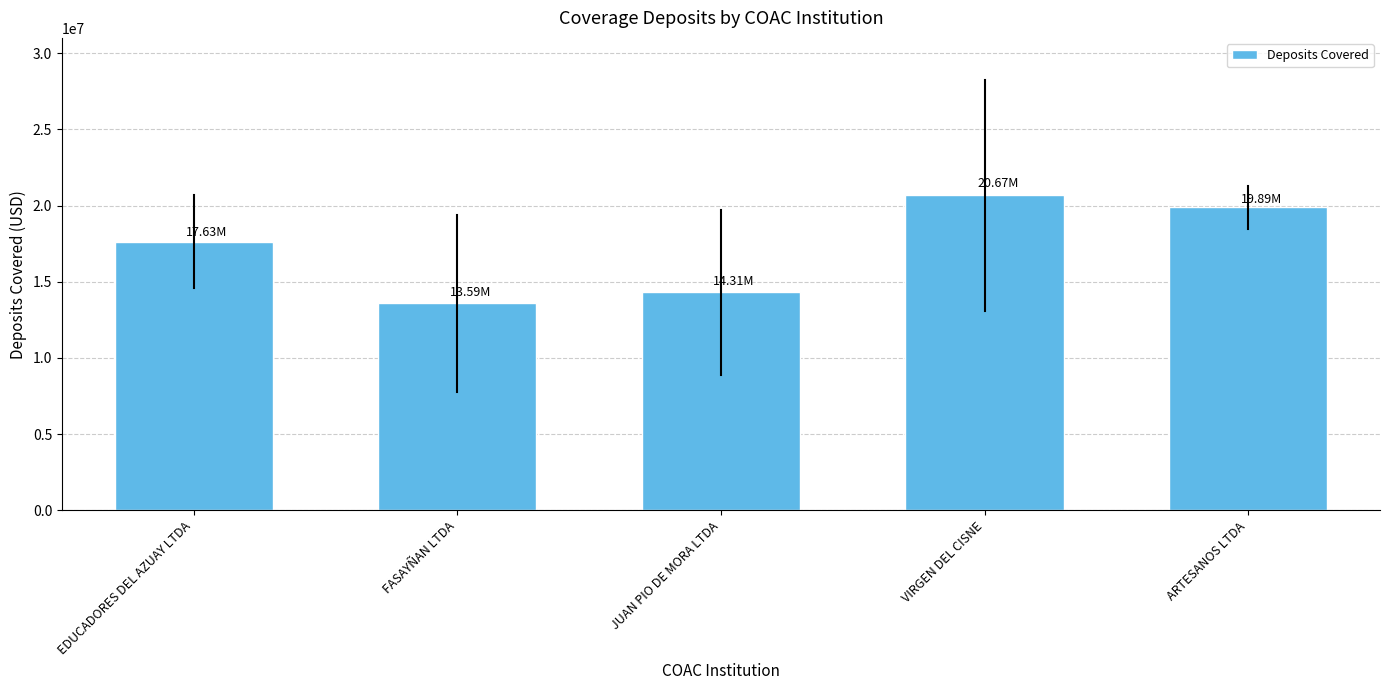

What is the average value?

17217763.5